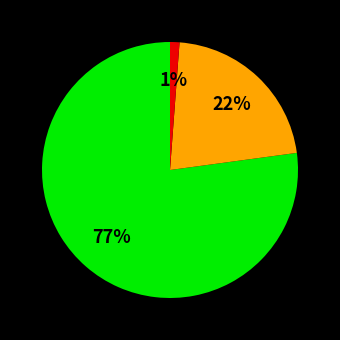

Count the number of slices in the pie.

3